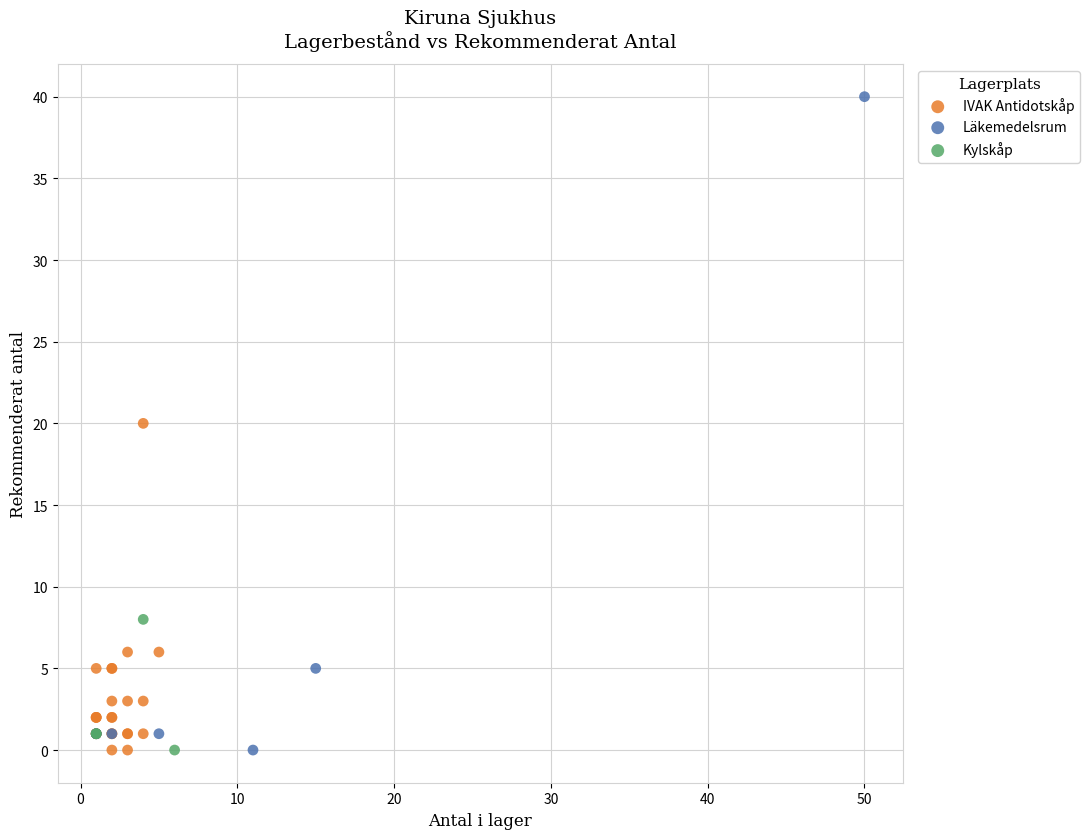

Which series reaches the maximum Y coordinate?

Läkemedelsrum